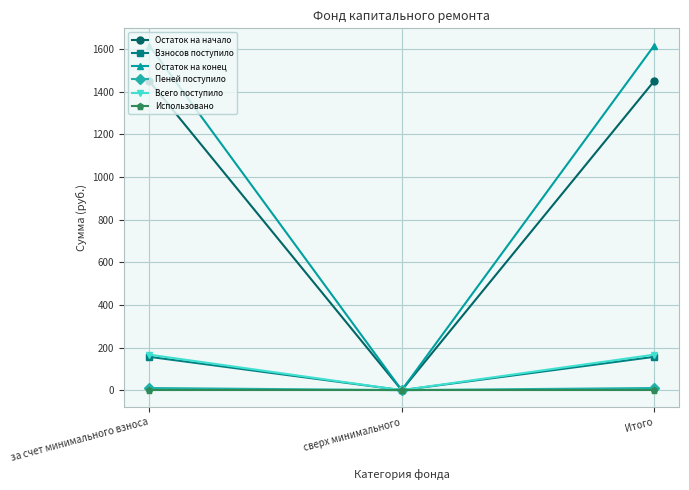

What position from the left is сверх минимального?

2